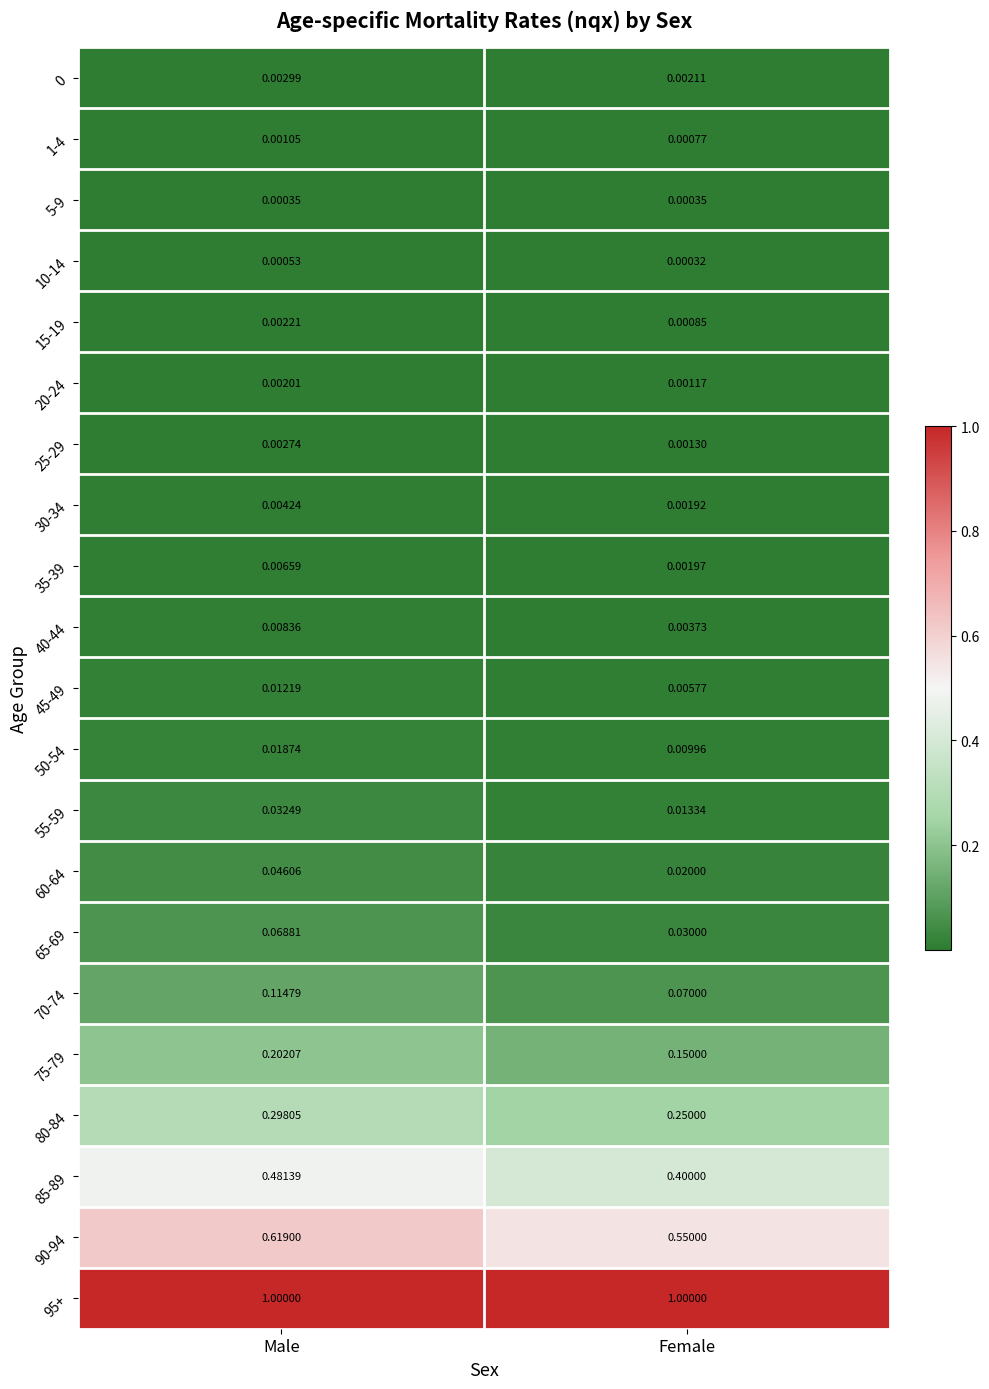

At which label does 40-44 reach its peak?

Male